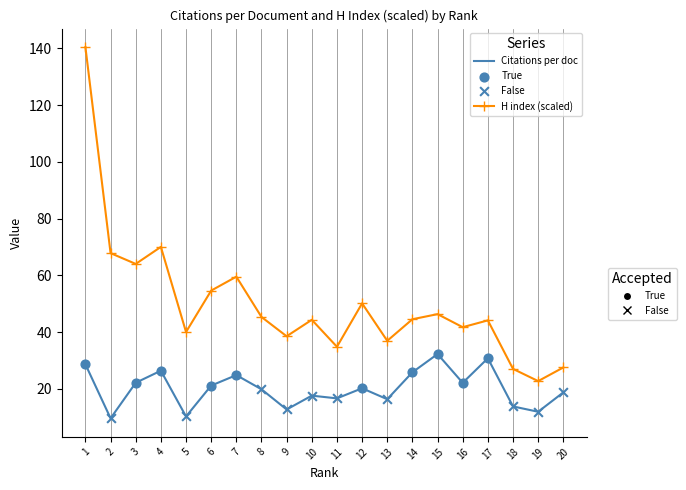

At which category is the sum across all series the highest?

1